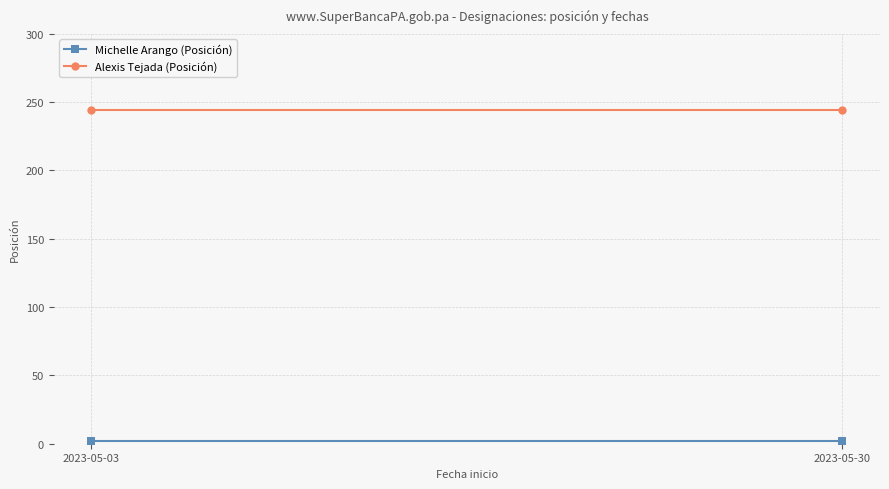

Reading left to right, extract all data points from this chart.

Michelle Arango (Posición): 2	2
Alexis Tejada (Posición): 244	244